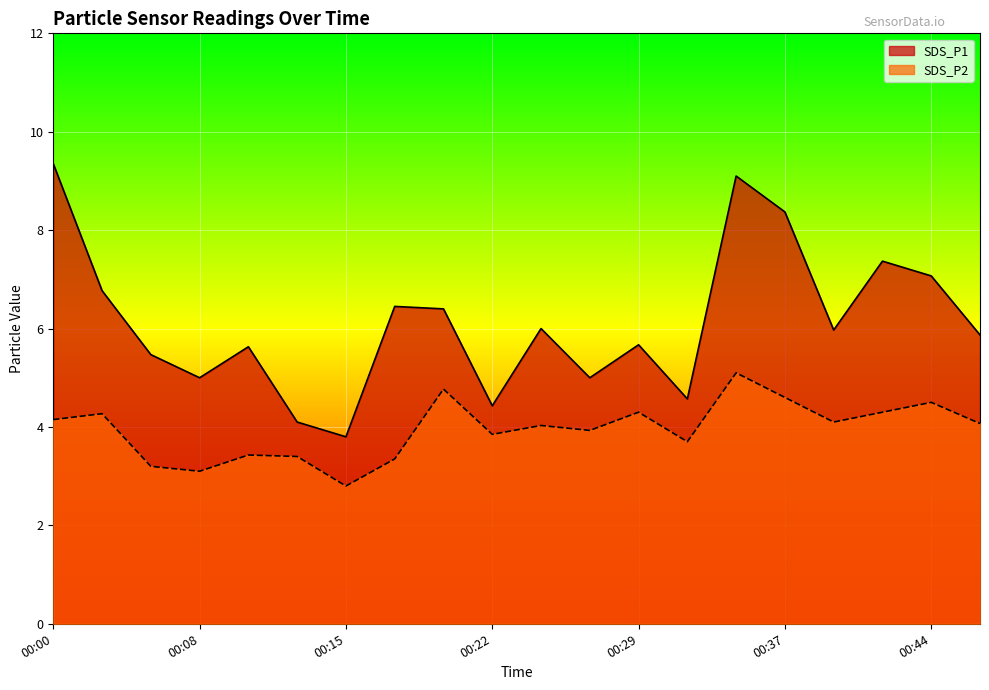

What is the sum of all SDS_P1 values?

122.4